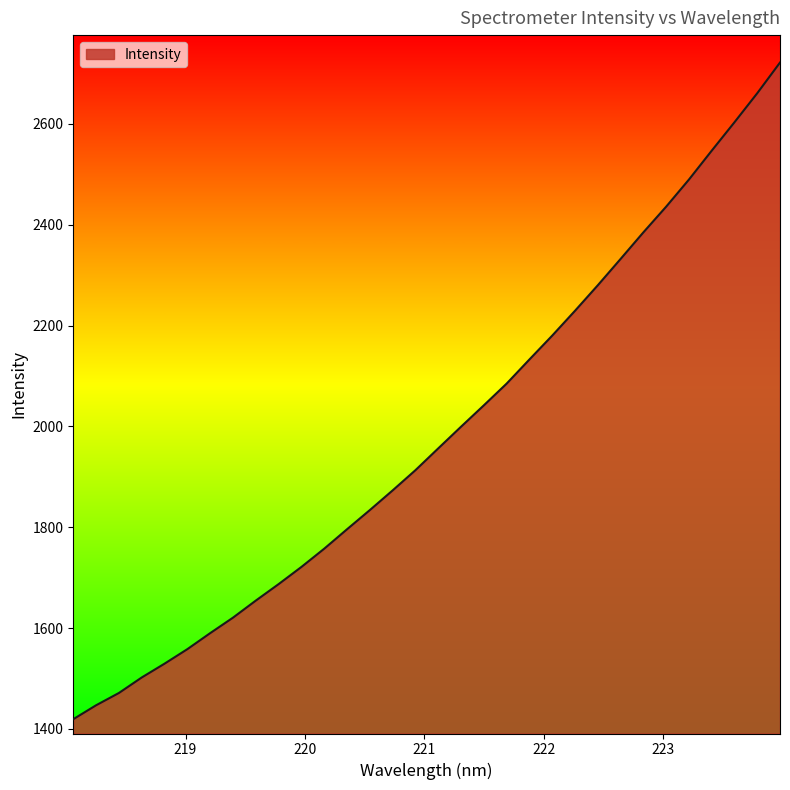

What is the maximum value shown in the chart?

2721.6